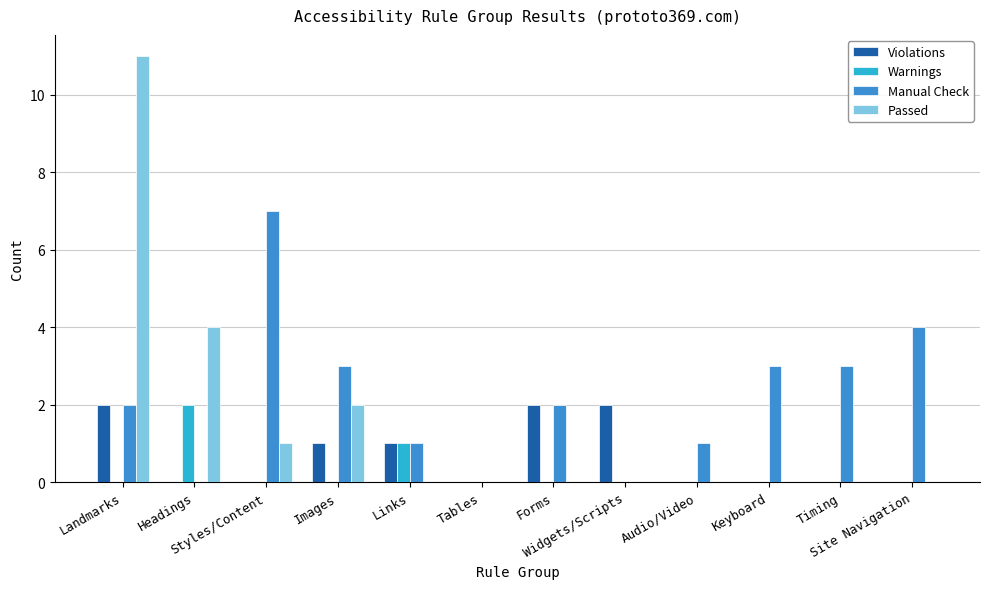

Which series has the largest total across all categories?

Manual Check